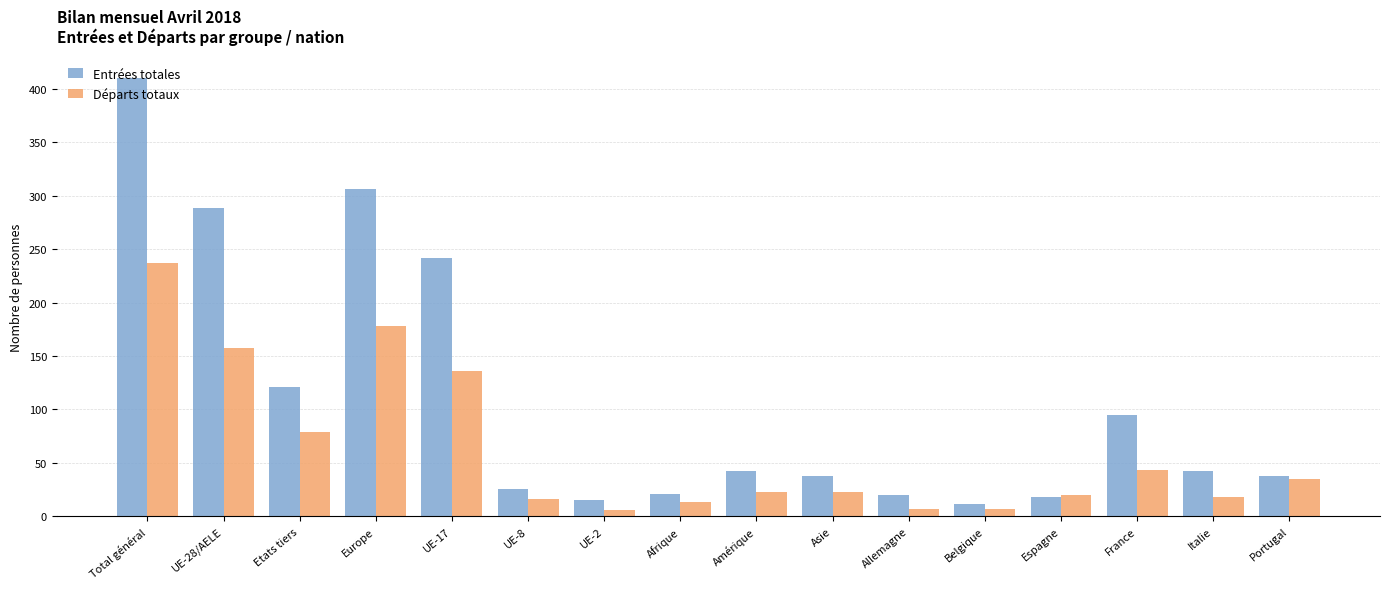

Where is Départs totaux nearest to the value 121?

UE-17